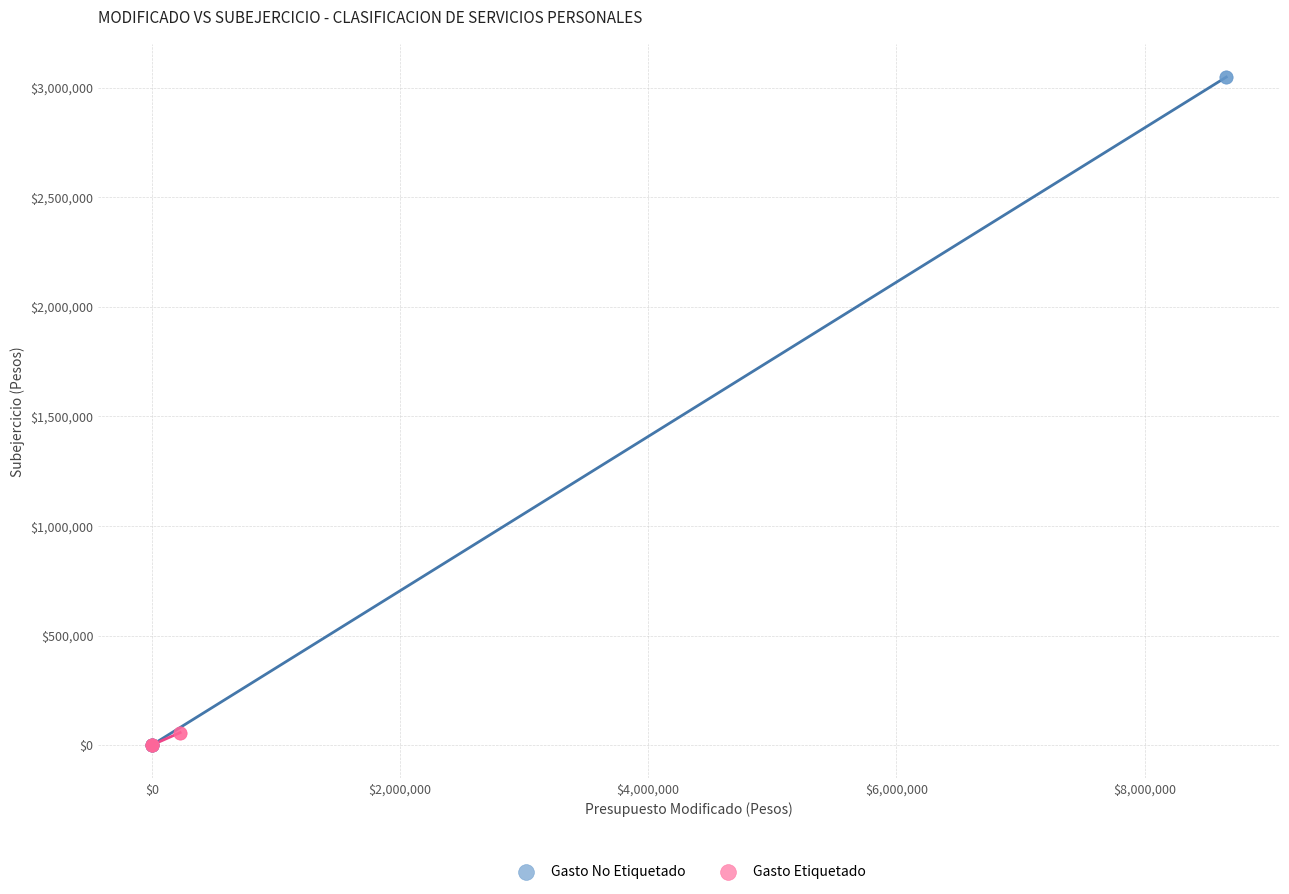

Which series has the largest Y range (max minus min)?

Gasto No Etiquetado